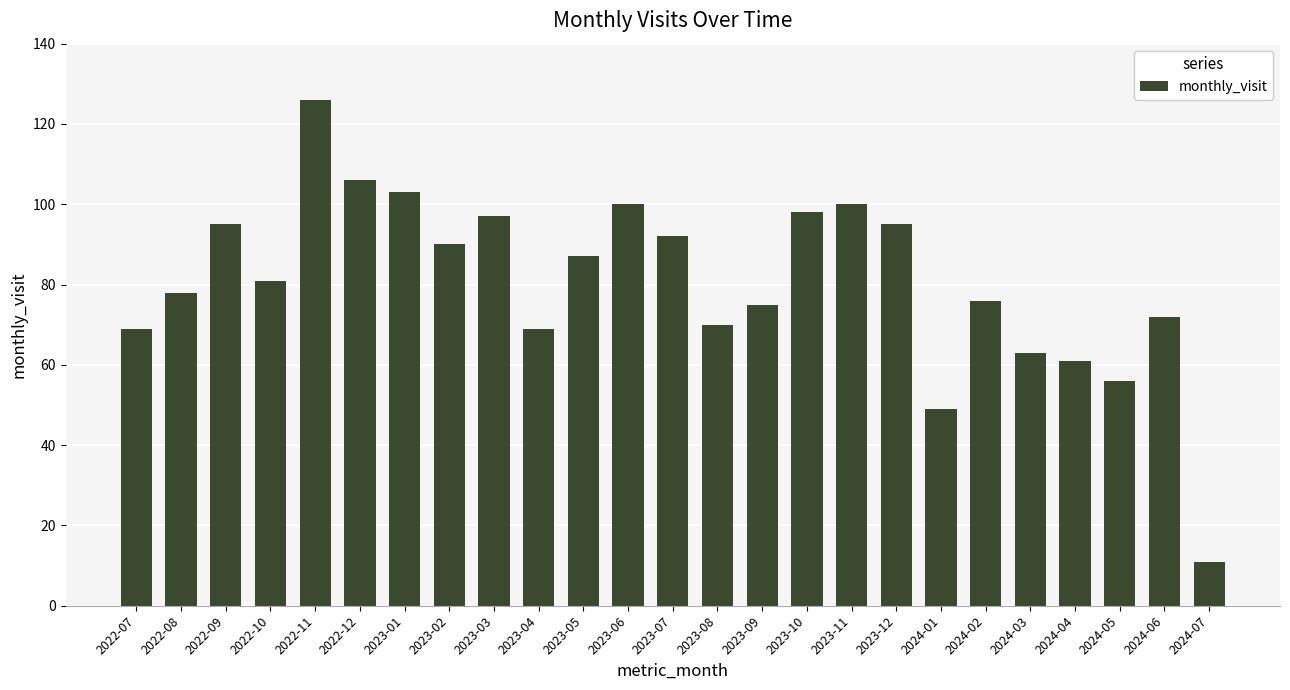

What is the sum of the values at 2023-07 and 2024-01?

141